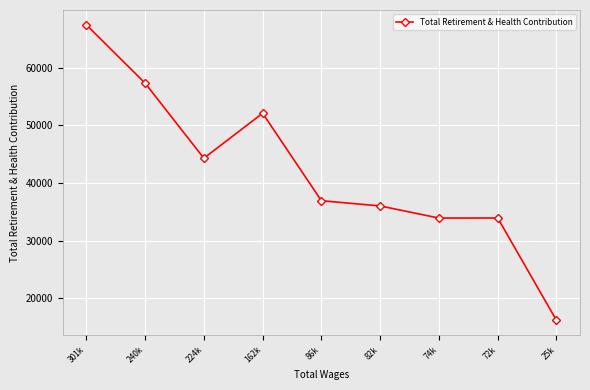

What is the greatest value displayed?

67434